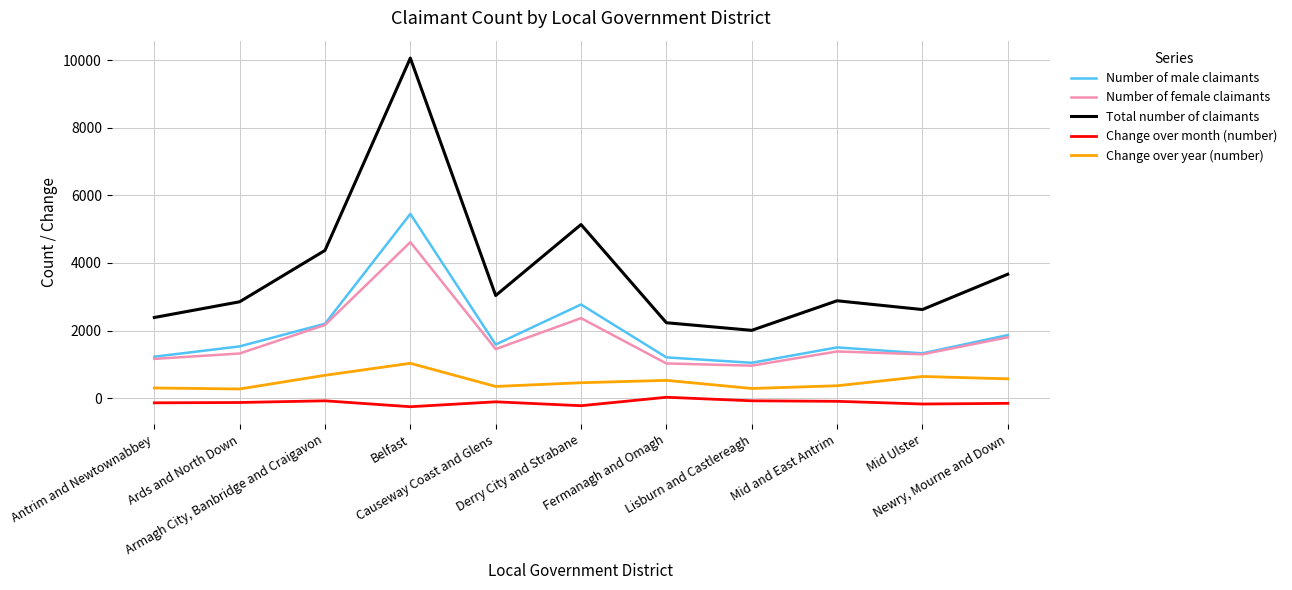

True or false: Change over year (number) and Total number of claimants intersect in this chart.

False